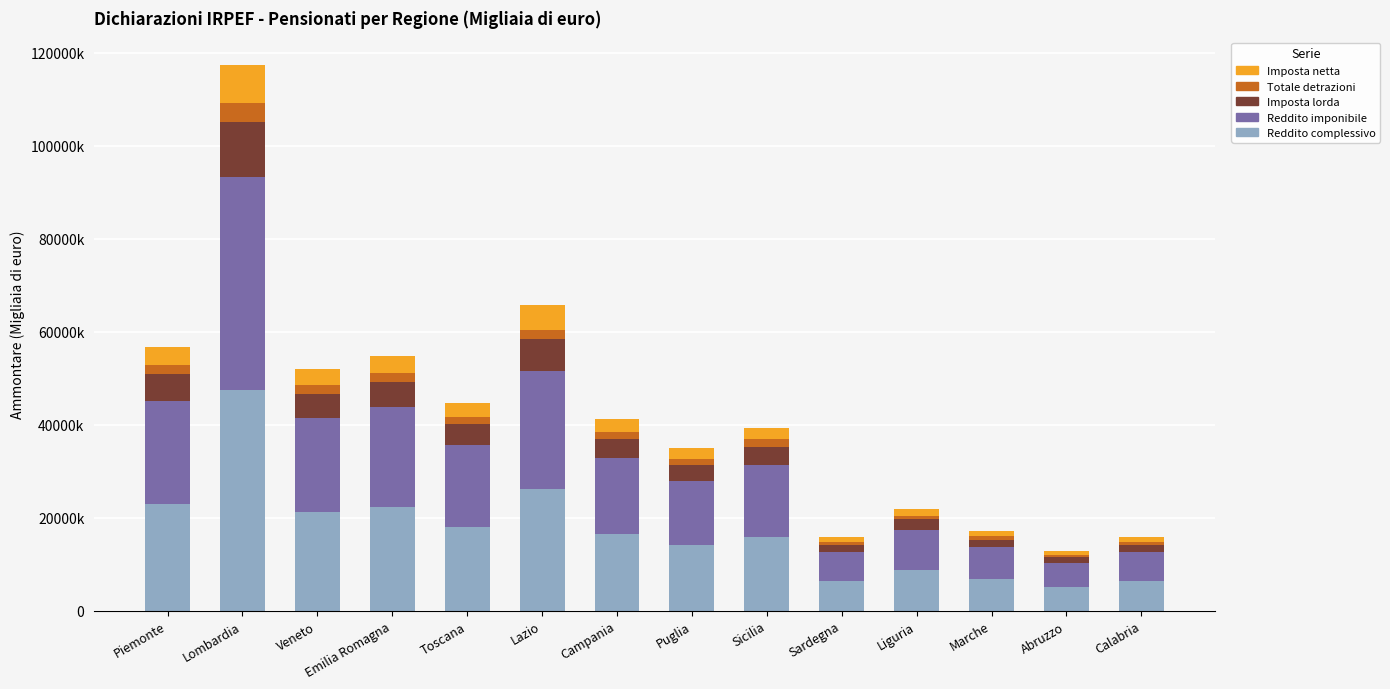

The value of Reddito imponibile at Abruzzo is 2295331. True or false?

False